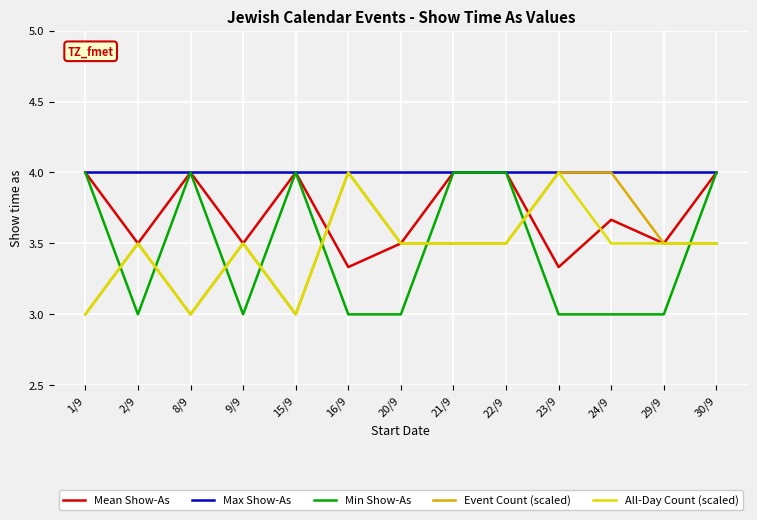

What is the difference between the highest and lowest values at 1/9?

1.0